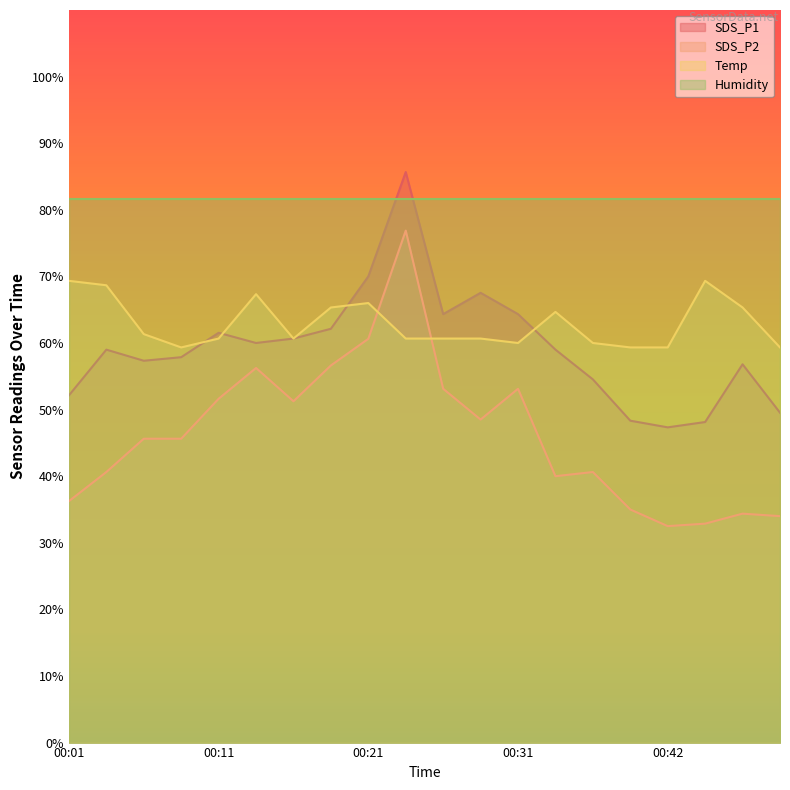

Between 00:01 and 00:29, which is larger?

00:29